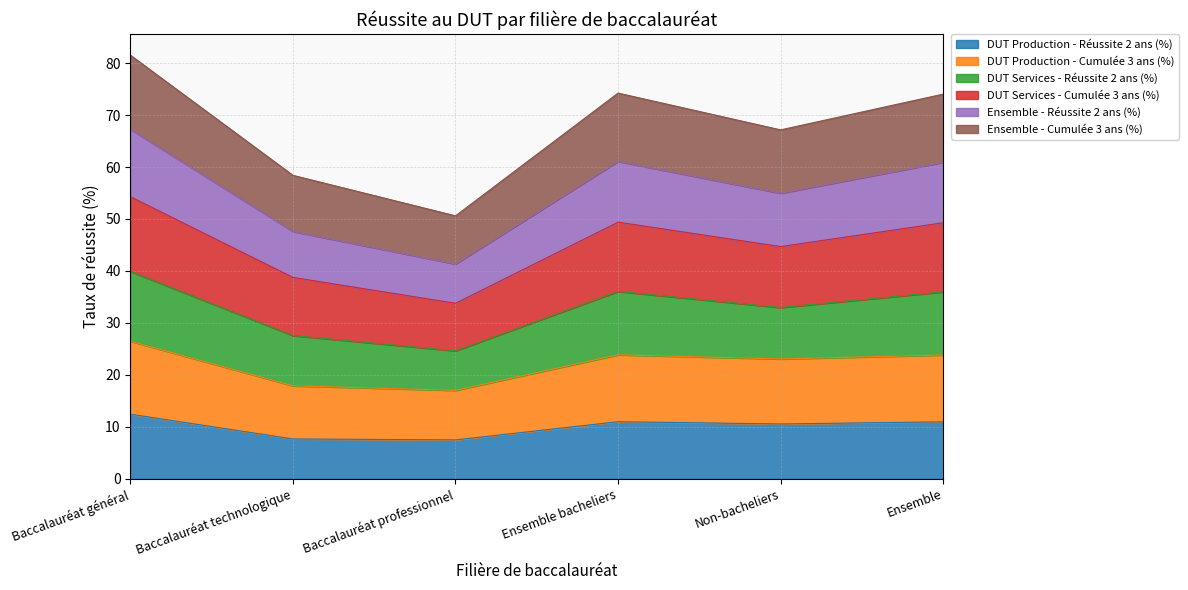

List the labels in order of Ensemble - Cumulée 3 ans (%) value, smallest first.

Baccalauréat professionnel, Baccalauréat technologique, Non-bacheliers, Ensemble, Ensemble bacheliers, Baccalauréat général